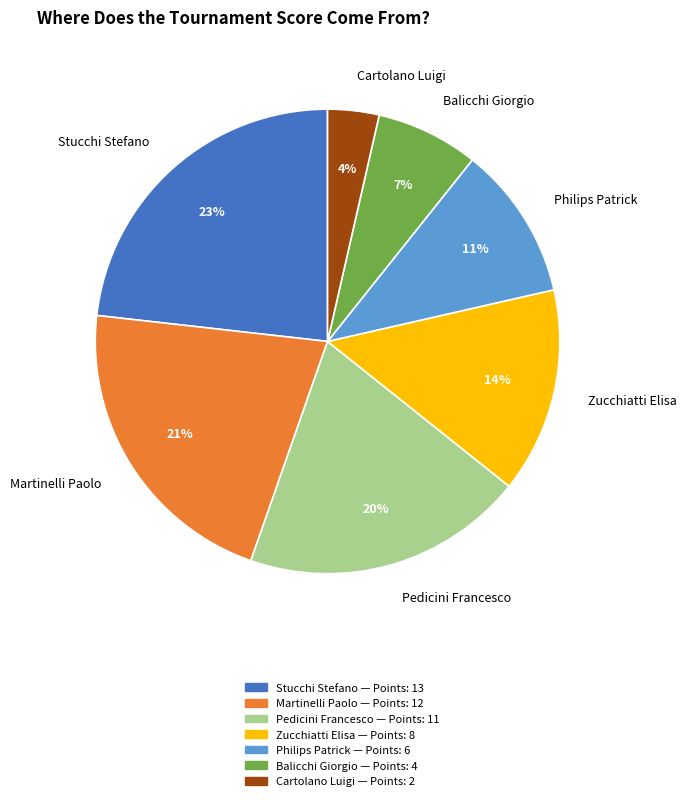

What is the smallest slice in the pie chart?

Cartolano Luigi